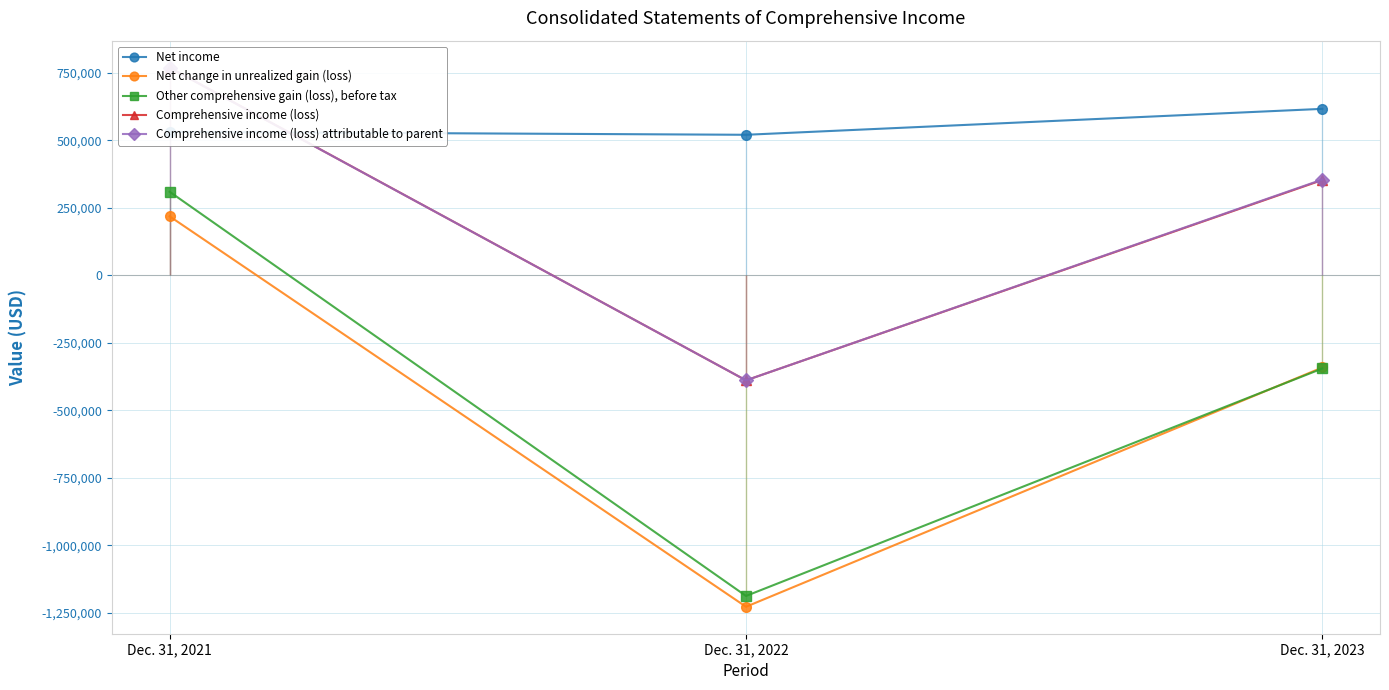

Between Dec. 31, 2022 and Dec. 31, 2021, which is larger?

Dec. 31, 2021